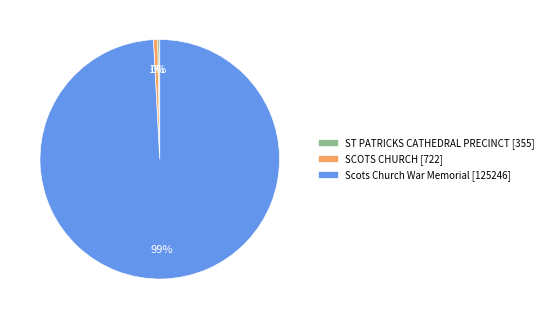

To the nearest percent, what is the difference between the ST PATRICKS CATHEDRAL PRECINCT and Scots Church War Memorial slice percentages?

99%